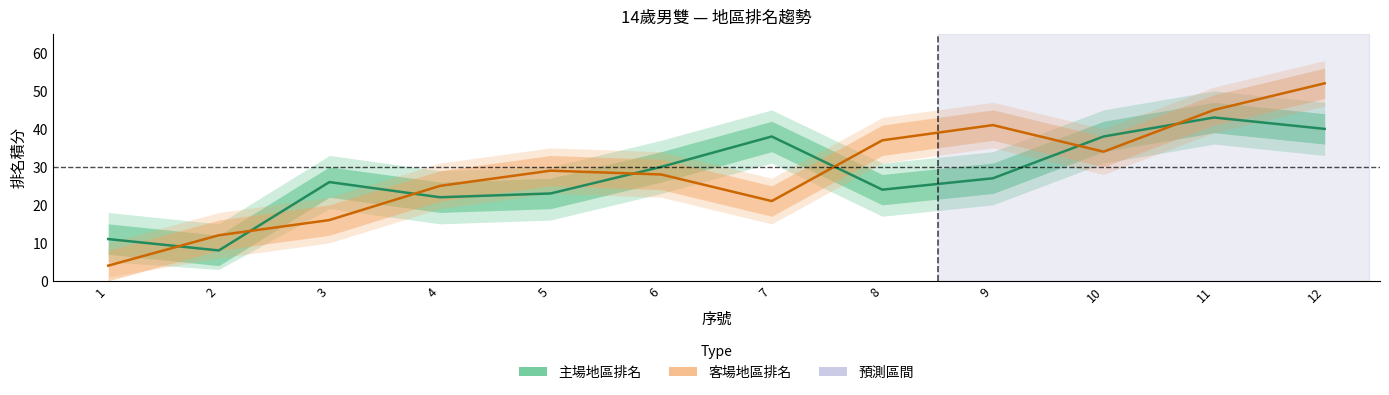

The value of 客場地區排名 at 9 is 26. True or false?

False